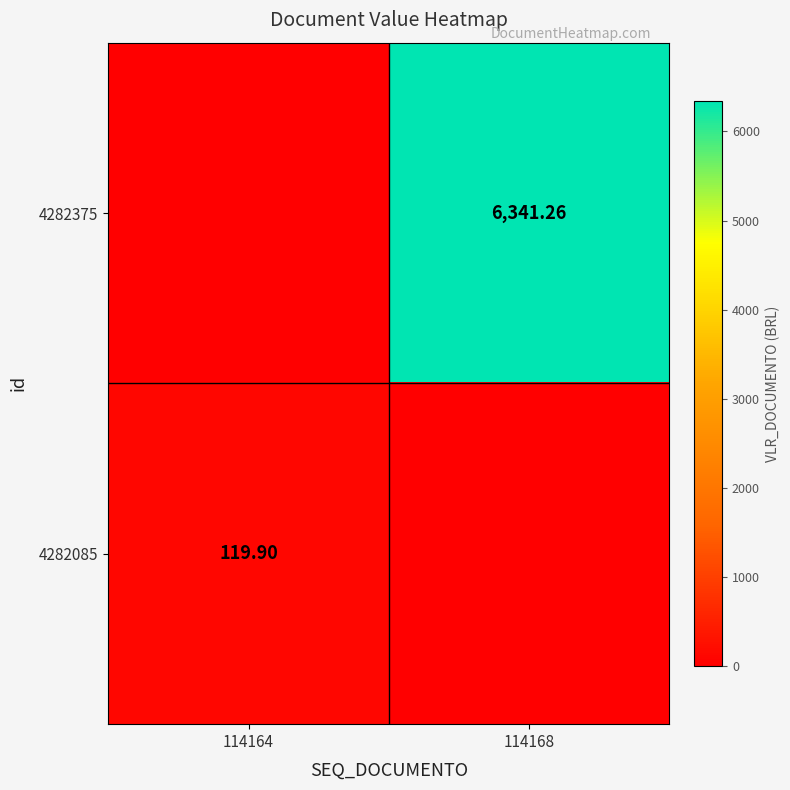

What is the difference between the highest and lowest values at 114168?

6341.3